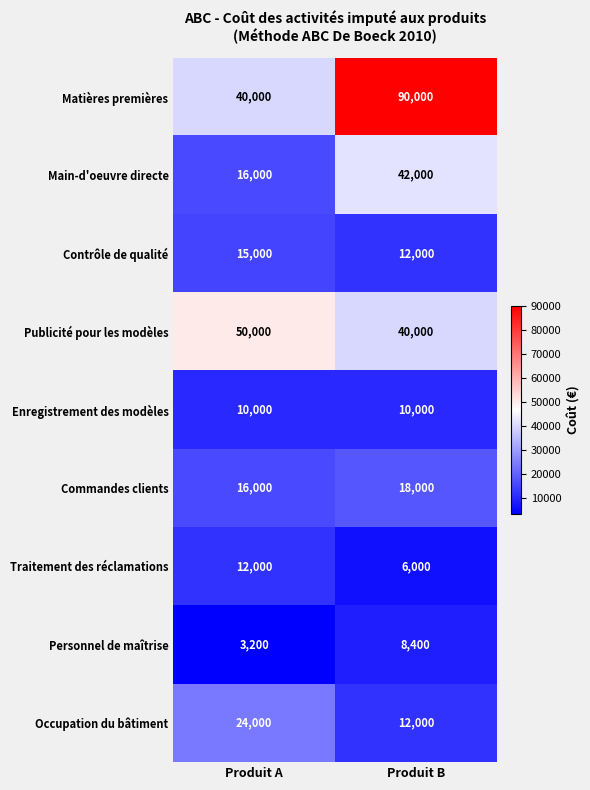

Where is Occupation du bâtiment nearest to the value 18000?

Produit A